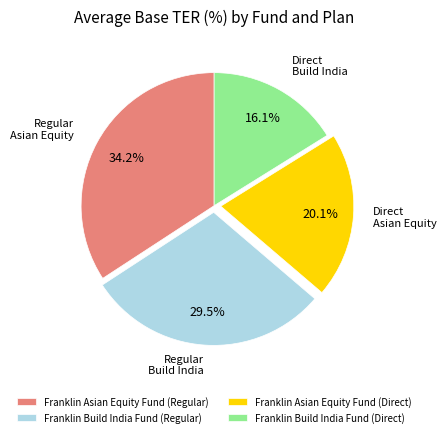

Is Franklin Asian Equity Fund (Regular) the majority of the pie?

No